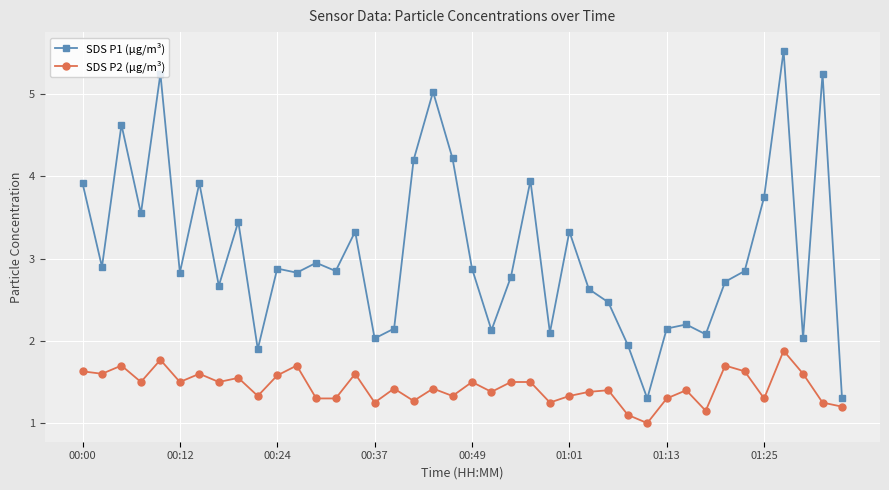

How many data points in SDS P1 (µg/m³) are above 2?

36